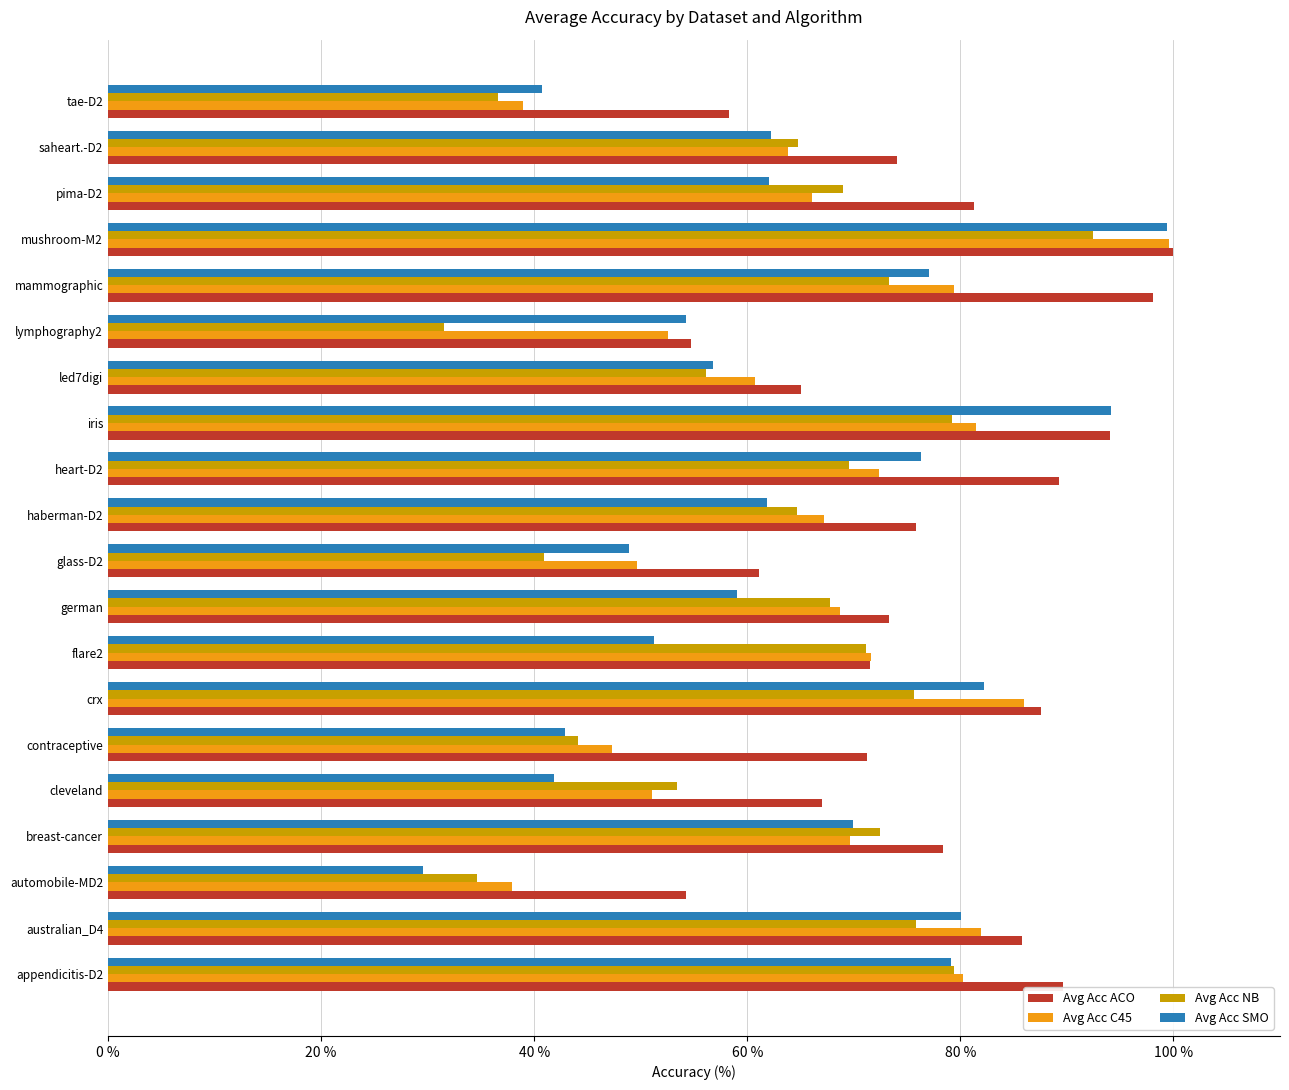

Read the Avg Acc SMO value at appendicitis-D2.

79.2